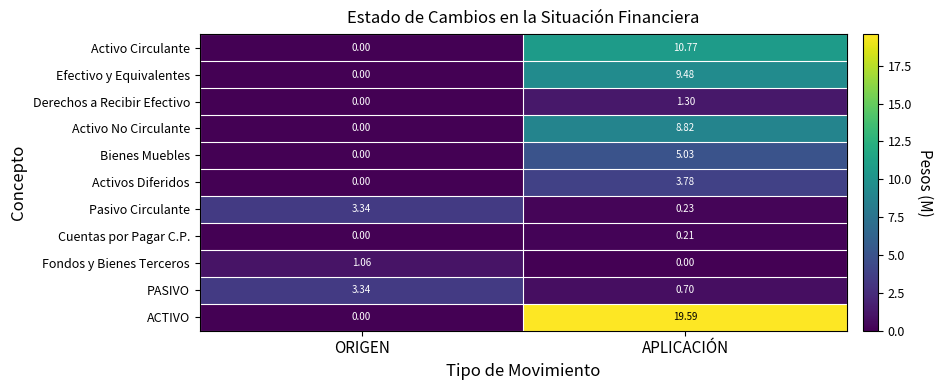

Rank the categories by Bienes Muebles value from lowest to highest.

ORIGEN, APLICACIÓN